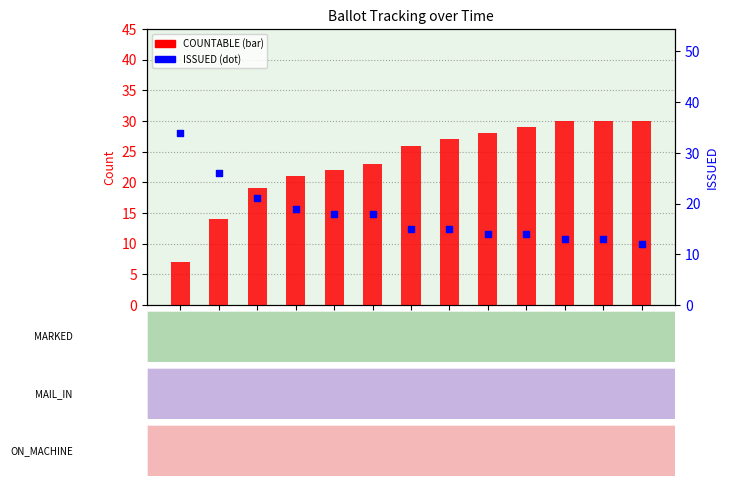

At how many categories does at least one series exceed 21?

11